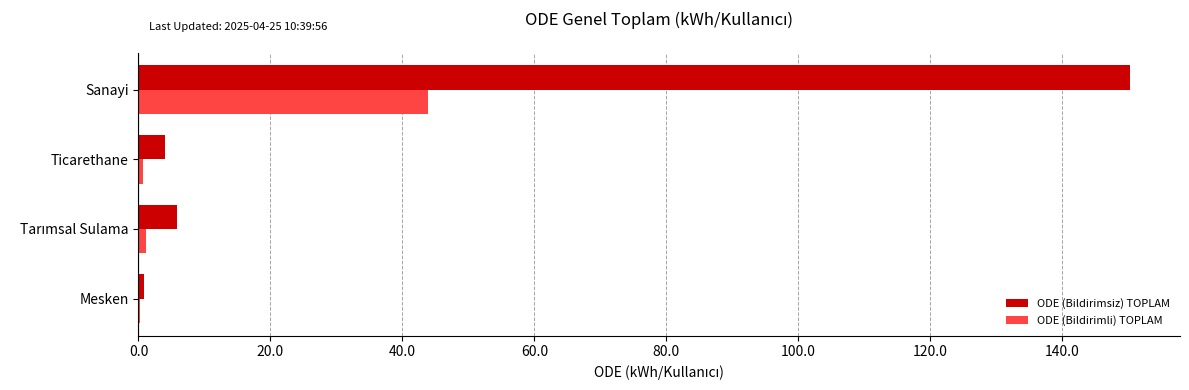

What is the highest value of the ODE (Bildirimli) TOPLAM series?

43.9